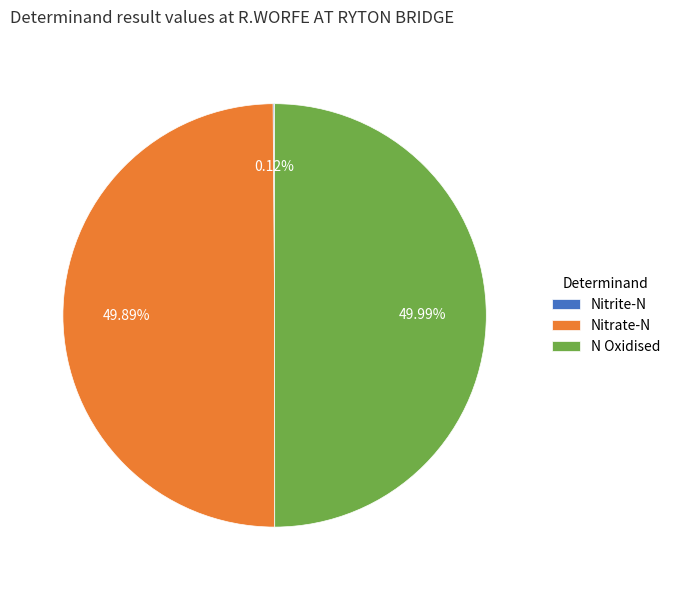

How much of the chart is everything except Nitrate-N?

50.1%